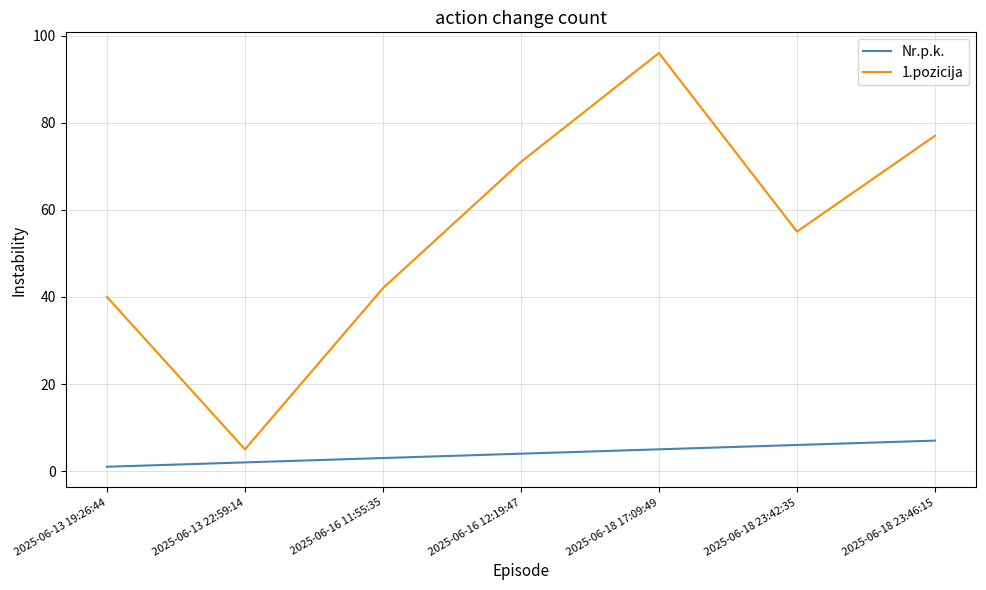

Is the value of Nr.p.k. at 2025-06-16 11:55:35 greater than the value of 1.pozicija at 2025-06-18 23:42:35?

No